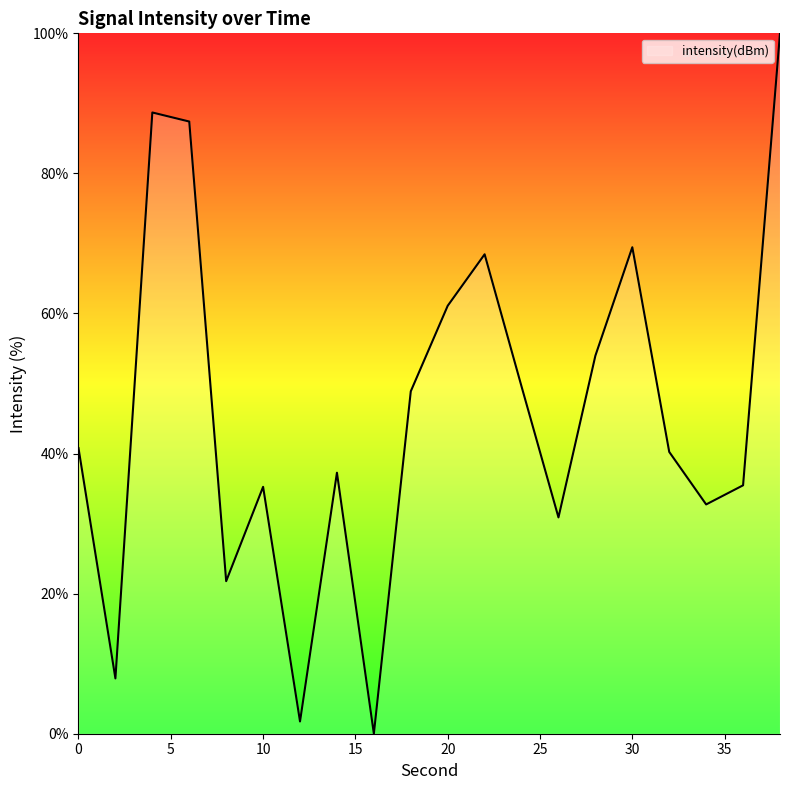

What is the sum of all values?

911.6